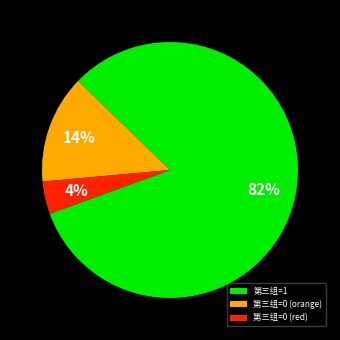

What is the largest slice in the pie chart?

第三组=1